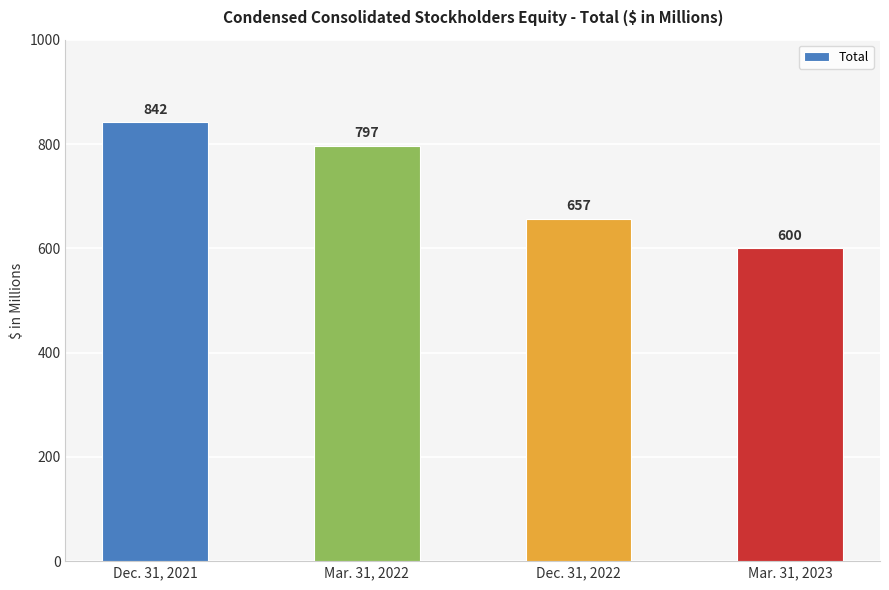

How many series are shown in this chart?

1